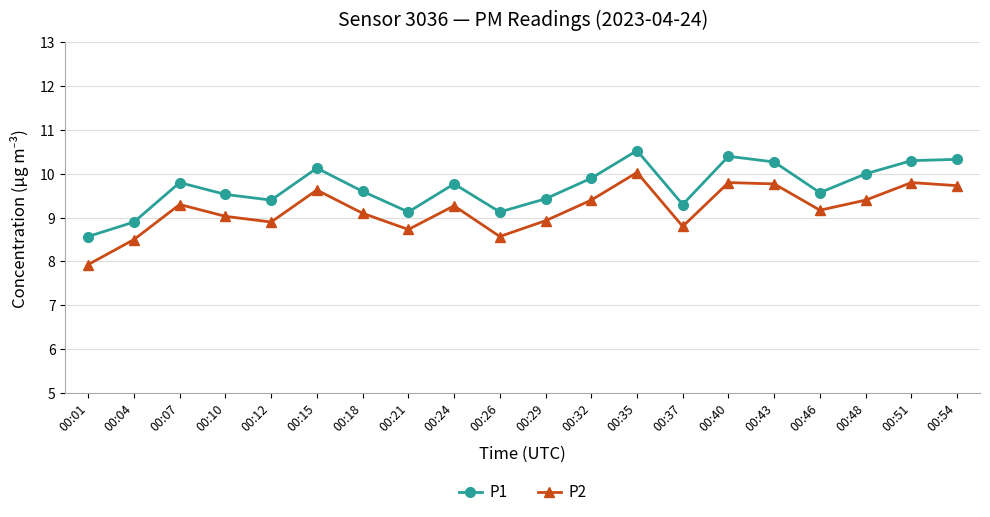

How many data points does each series have?

20